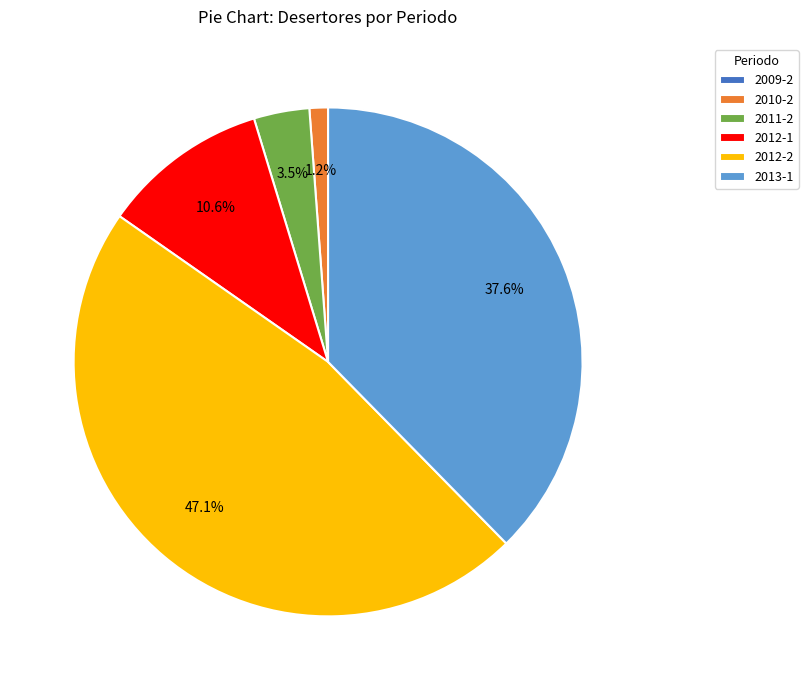

To the nearest percent, what is the average slice percentage?

17%